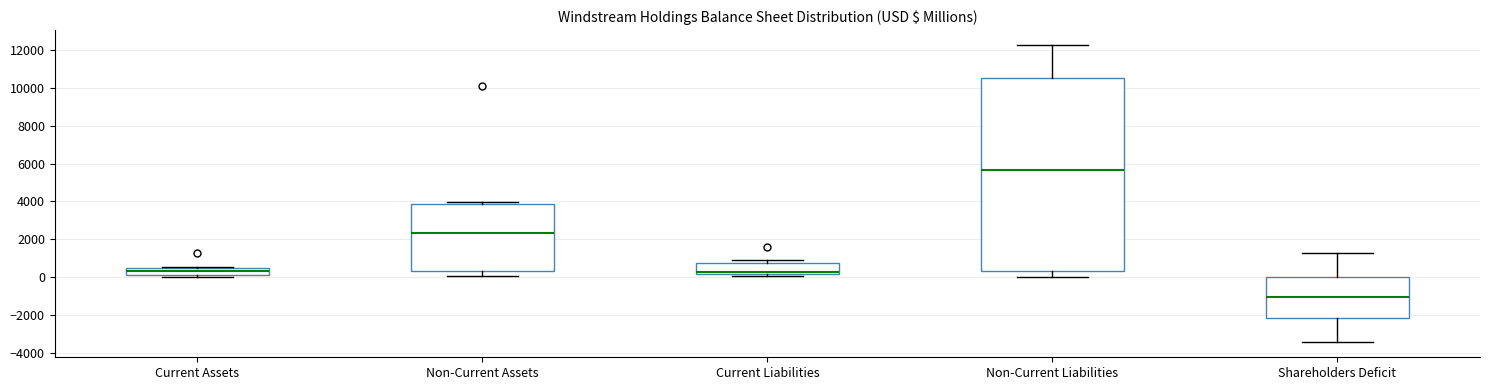

Reading left to right, read every box against the y-axis: the position of its median line, the range the box covers, and the ends of its whiskers. The values are not printed on the chart, so give them approximately, as read against the axis.

Current Assets: median 400, box 200 to 600, whiskers 0 to 600
Non-Current Assets: median 2400, box 400 to 3800, whiskers 0 to 4000
Current Liabilities: median 200 (just above the box's lower edge), box 200 to 800, whiskers 0 to 1000
Non-Current Liabilities: median 5600, box 400 to 10600, whiskers 0 to 12200
Shareholders Deficit: median -1000, box -2200 to 0, whiskers -3400 to 1200